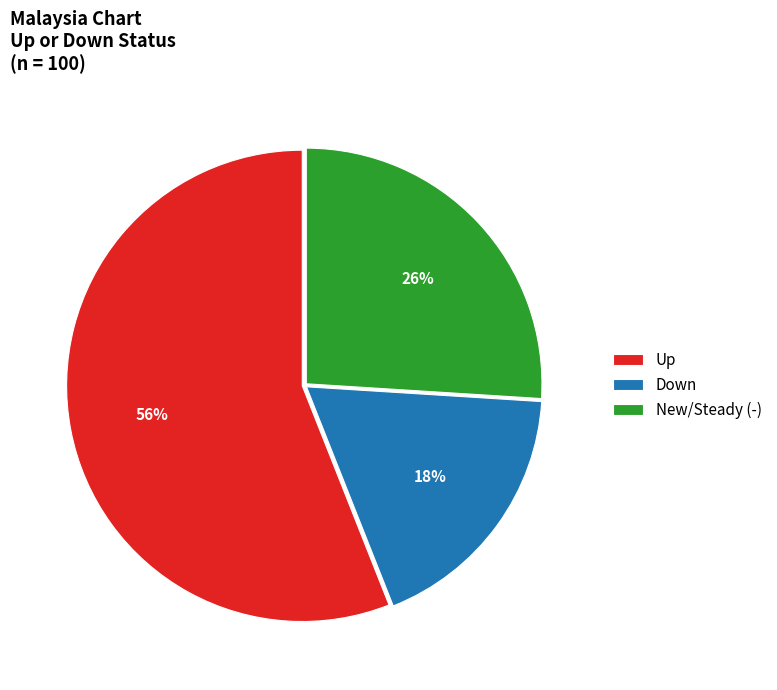

What percentage is the New/Steady (-) slice, to the nearest percent?

26%